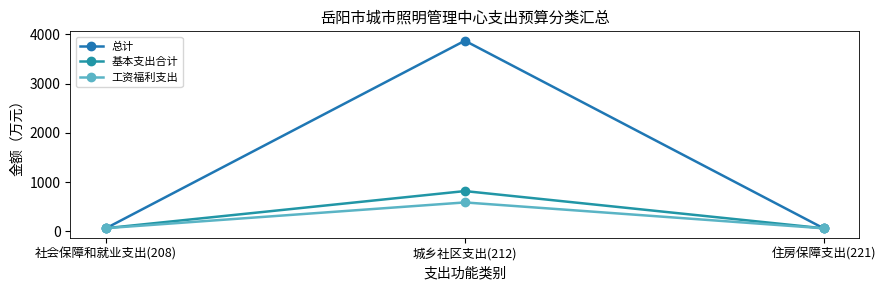

Which category has the lowest value in the 工资福利支出 series?

住房保障支出(221)